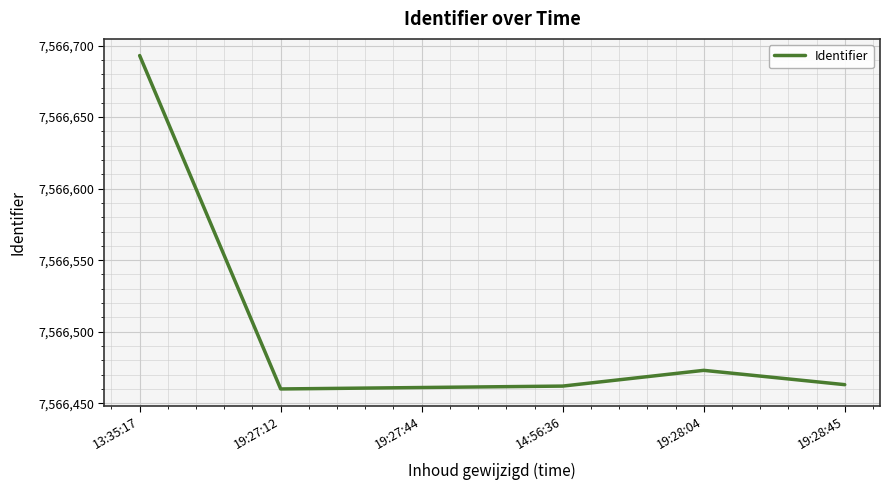

Does the chart have visible grid lines?

Yes